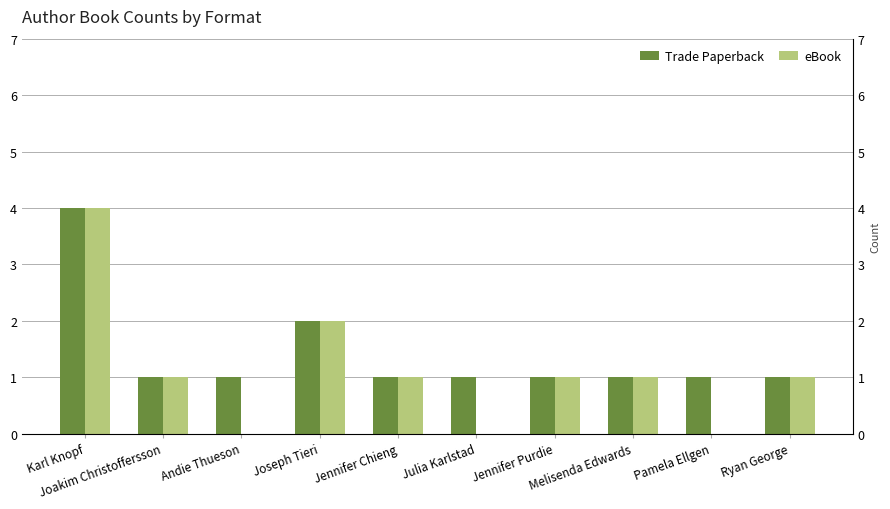

What is the difference between the highest and lowest values at Julia Karlstad?

1